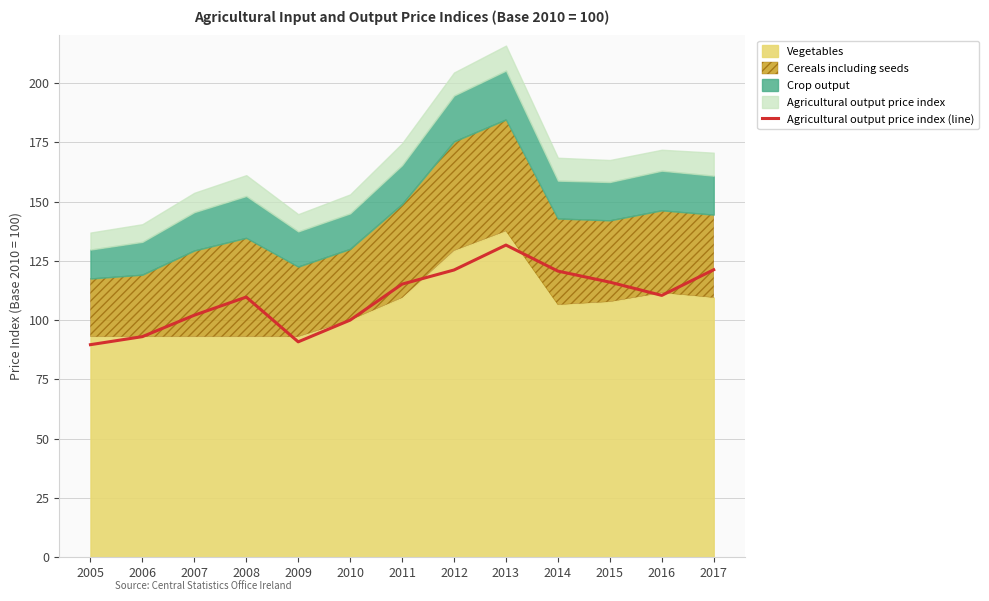

Is it true that Agricultural output price index (line) equals 109.7 at 2008?

True